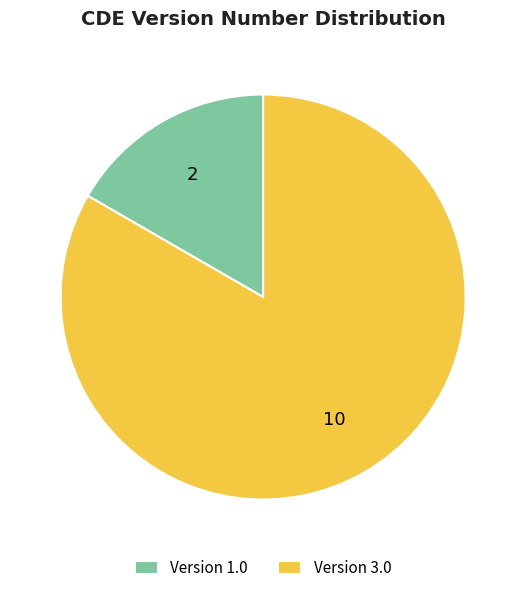

What is the ratio of the value at Version 3.0 to the value at Version 1.0?

5.0